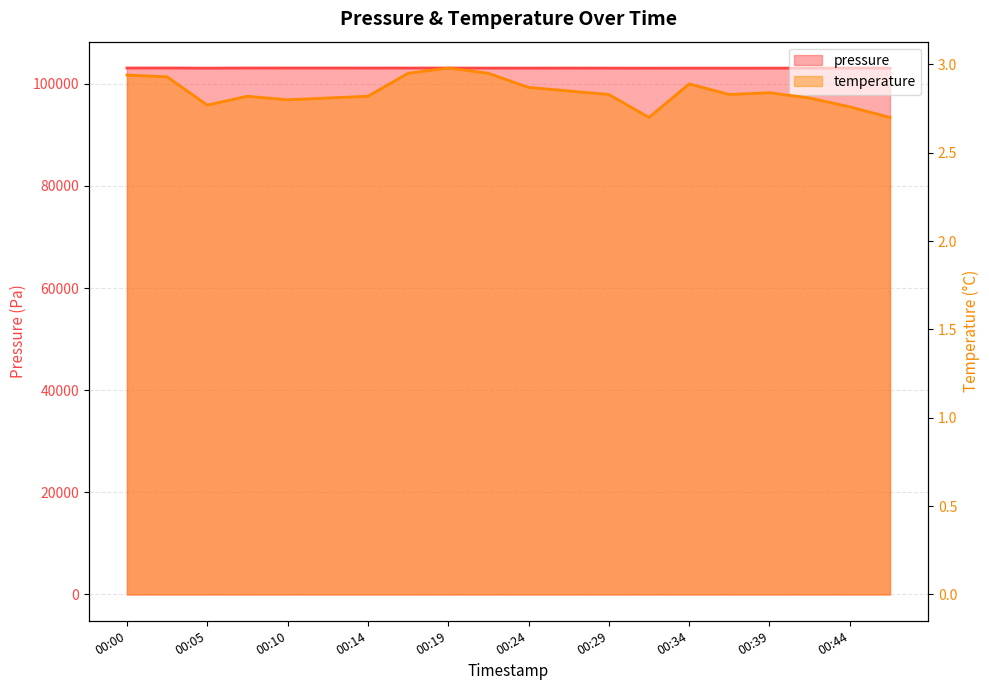

At which category does temperature reach its first local valley?

00:05